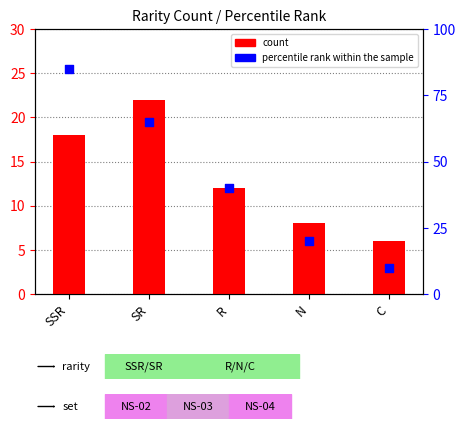

What is the total value across all series at N?

28